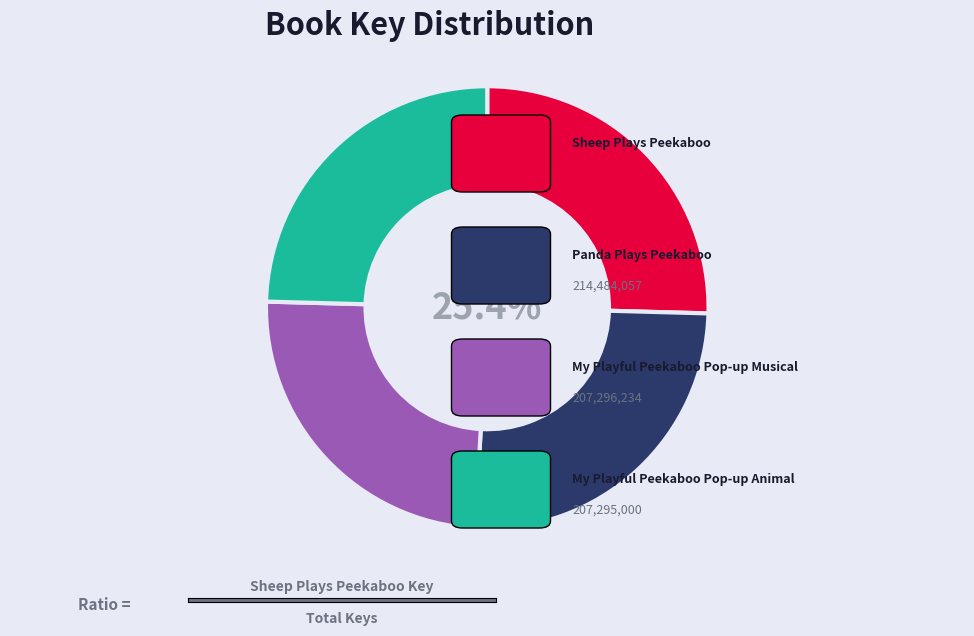

Does any single category account for the majority?

No